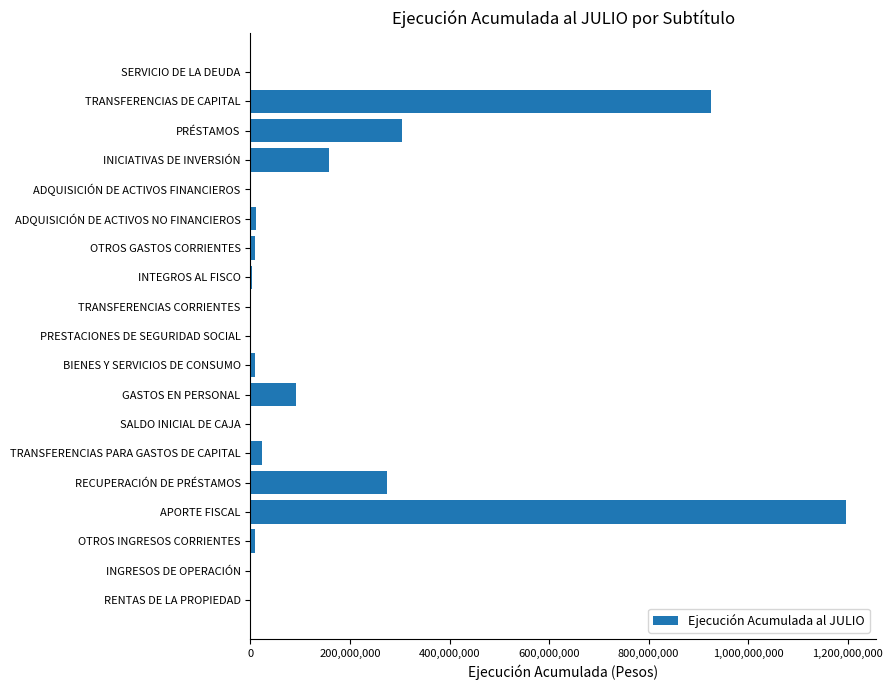

True or false: the data shows 1985763885 at APORTE FISCAL.

False